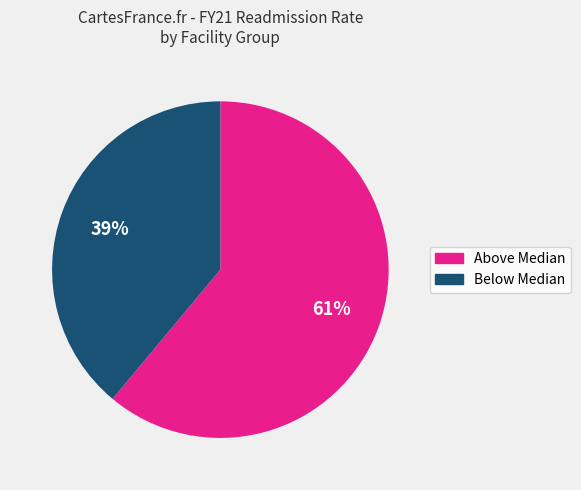

To the nearest percent, what is the combined percentage of Above Median and Below Median?

100%